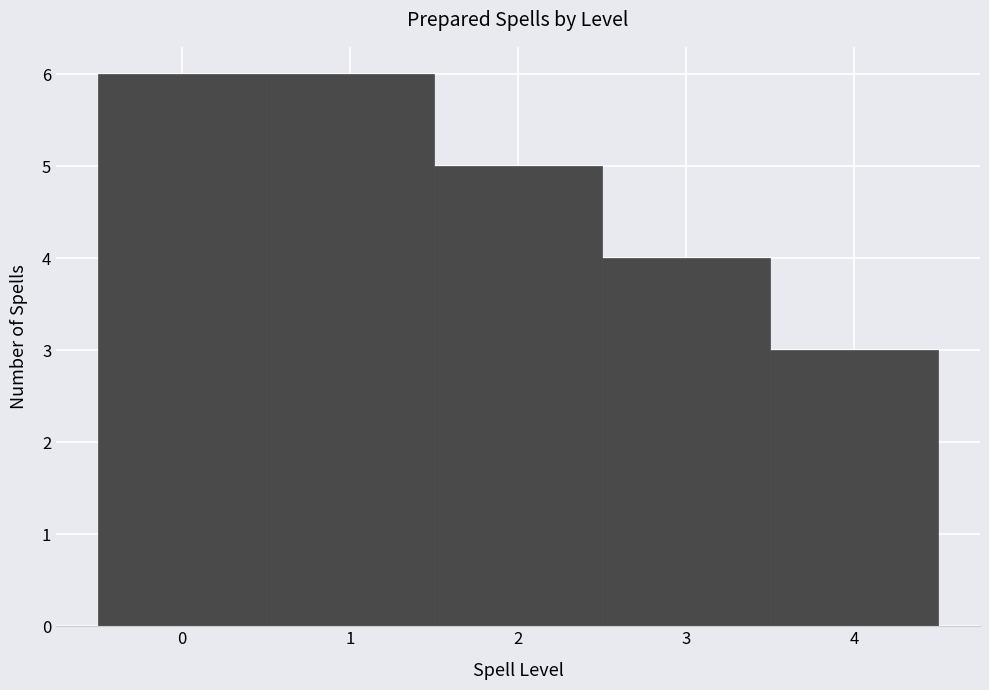

Reading left to right, list every bar in this chart as the range it spans on the x-axis followed by its height. The values are not printed on the chart, so give them approximately, as read against the axis.

-0.5 to 0.5: 6
0.5 to 1.5: 6
1.5 to 2.5: 5
2.5 to 3.5: 4
3.5 to 4.5: 3